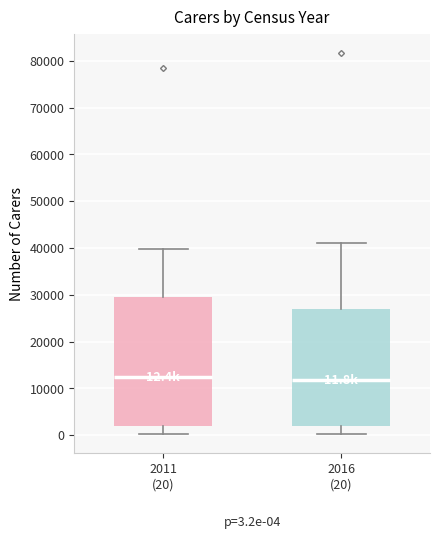

Which box is the tallest, from its lower edge to its upper edge?

2011 (20)